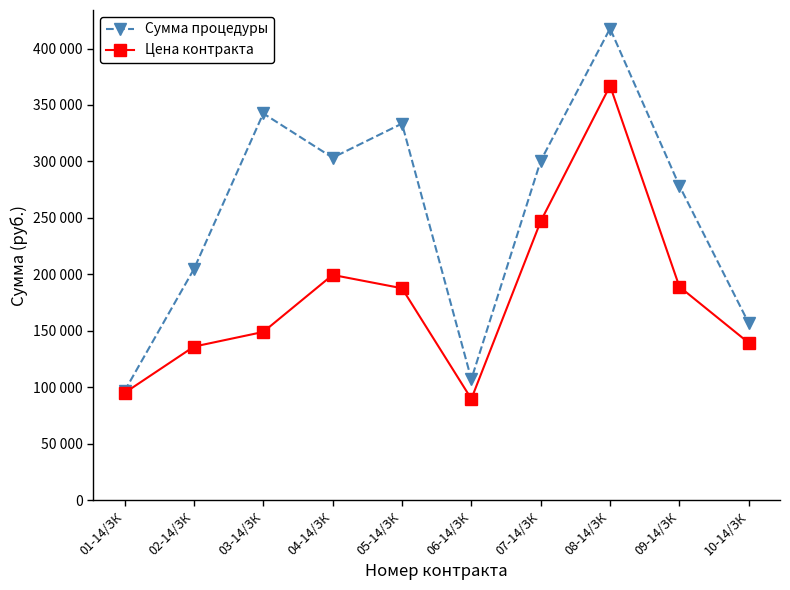

Rank the series by their average value, from lowest to highest.

Цена контракта, Сумма процедуры